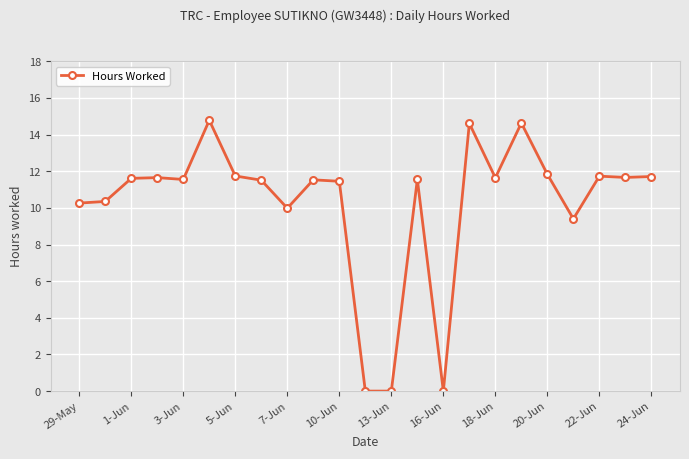

What is the greatest value displayed?

14.8